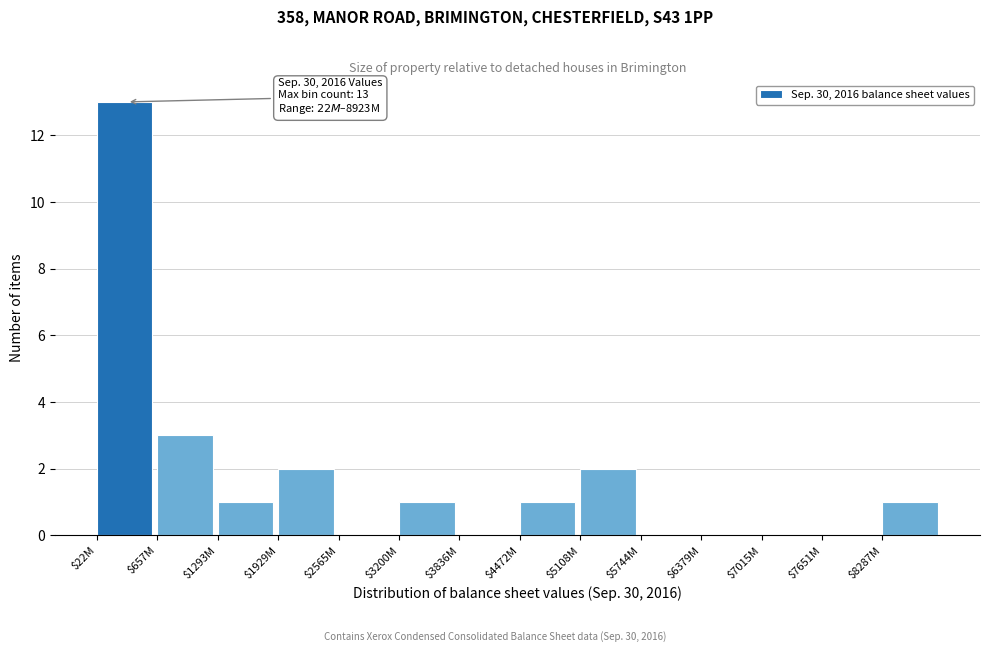

What is the greatest value displayed?

13